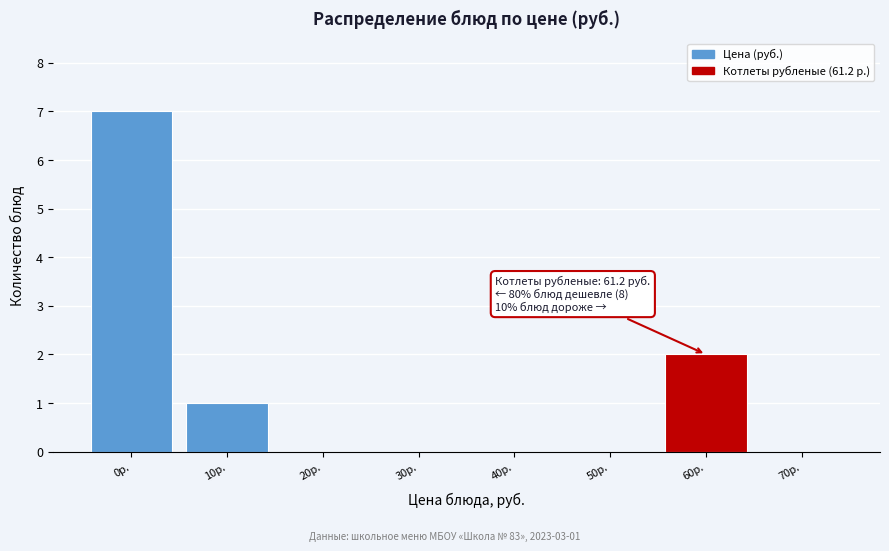

Reading right to left, what are all the values shown in this chart?

70р.=0	60р.=2	50р.=0	40р.=0	30р.=0	20р.=0	10р.=1	0р.=7